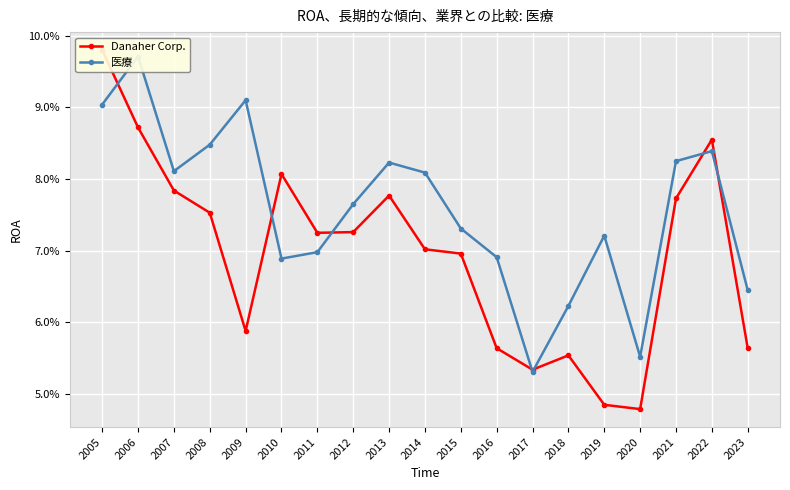

At which category is the sum across all series the highest?

2005